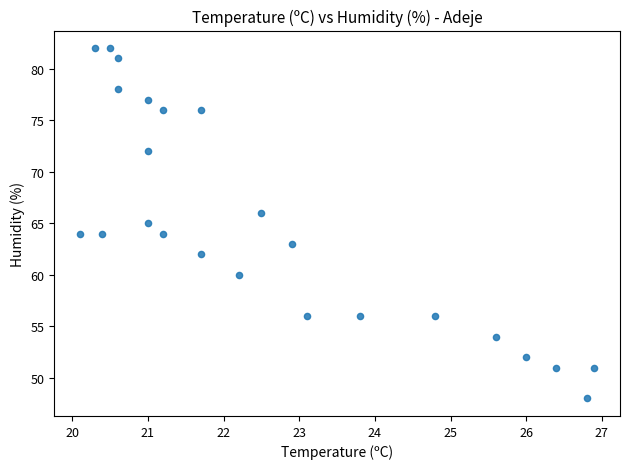

What is the range of Y values (max minus min)?

34